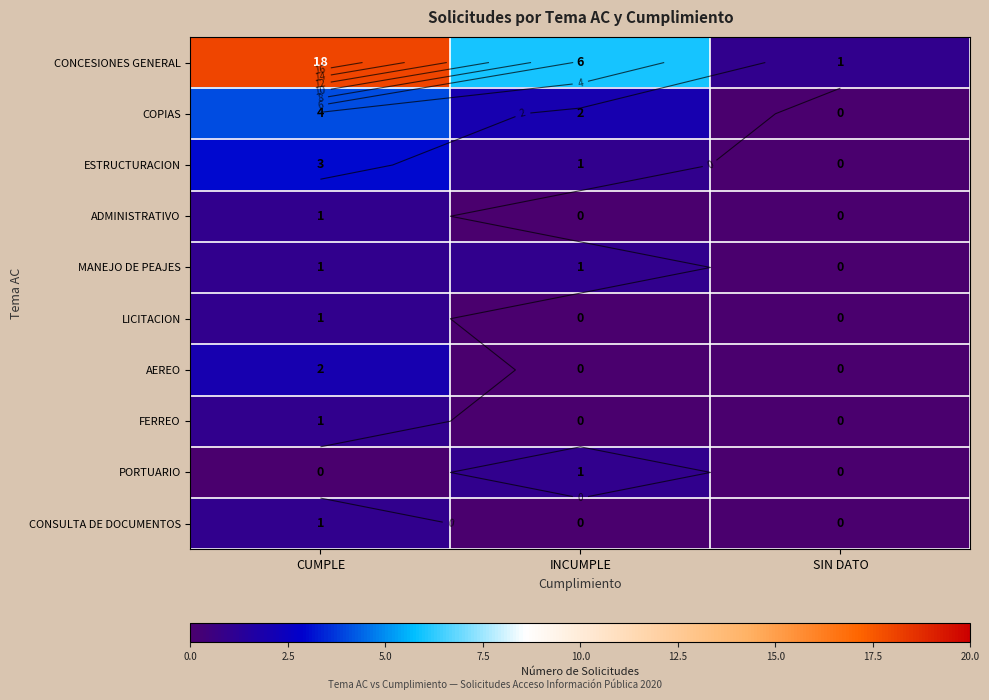

At which category does the chart reach its peak across all series?

CUMPLE